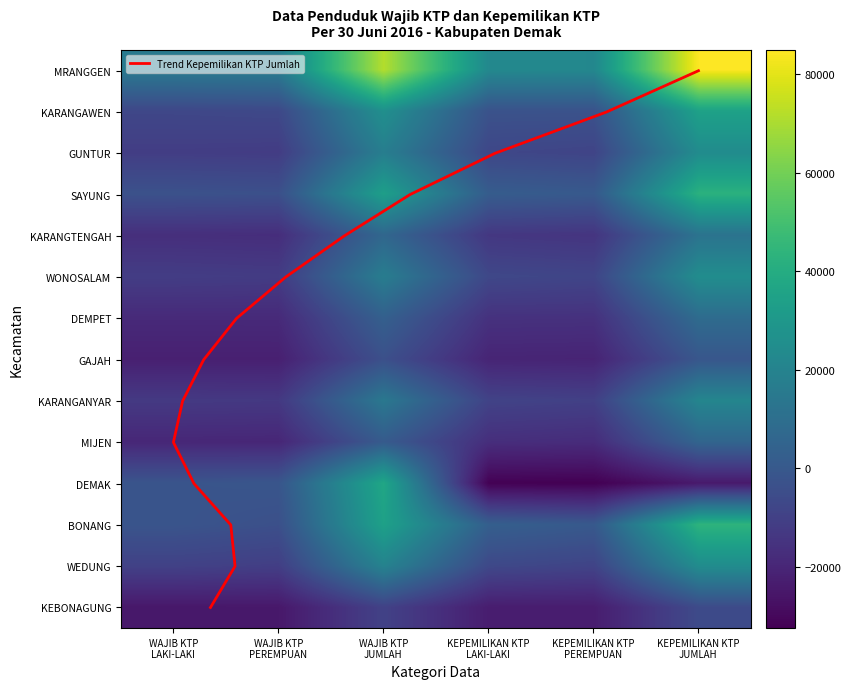

Is it true that DEMPET equals -15912.3 at KEPEMILIKAN KTP
PEREMPUAN?

True